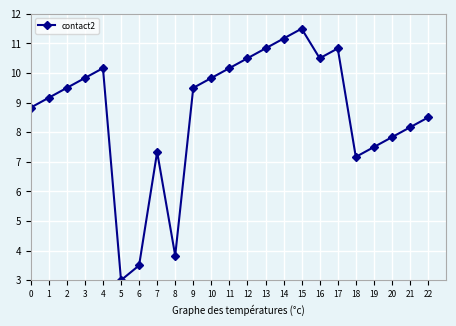

What is the difference between the maximum and minimum values?

8.5